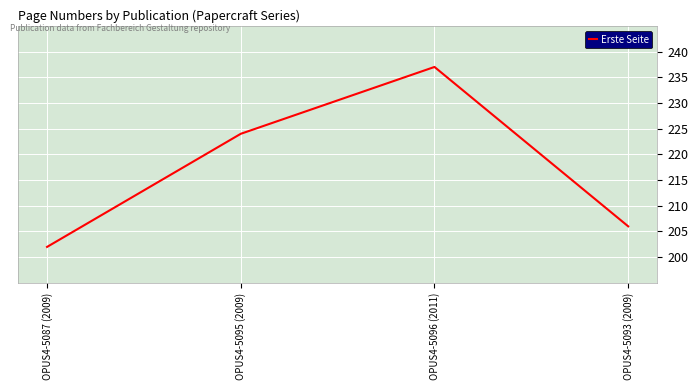

The chart shows a value of 202 at OPUS4-5087 (2009). True or false?

True